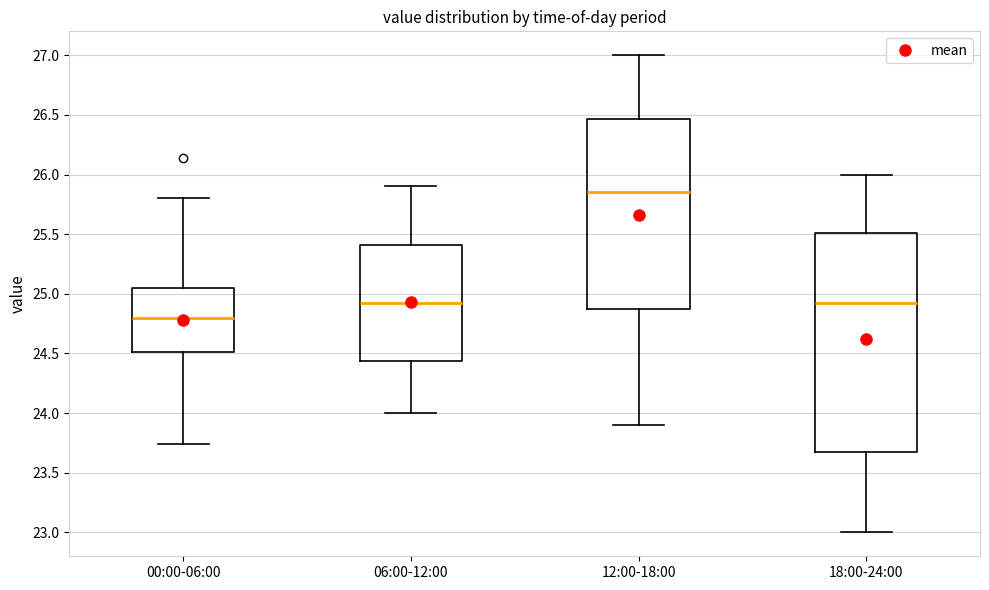

Reading left to right, transcribe this box plot: for each box, give where its median line is, the range the box spans, and where its two whiskers end, as read against the y-axis. The values are not printed on the chart, so give them approximately, as read against the axis.

00:00-06:00: median 24.80, box 24.50 to 25.05, whiskers 23.75 to 25.80
06:00-12:00: median 24.95, box 24.45 to 25.40, whiskers 24.00 to 25.90
12:00-18:00: median 25.85, box 24.90 to 26.45, whiskers 23.90 to 27.00
18:00-24:00: median 24.95, box 23.70 to 25.50, whiskers 23.00 to 26.00